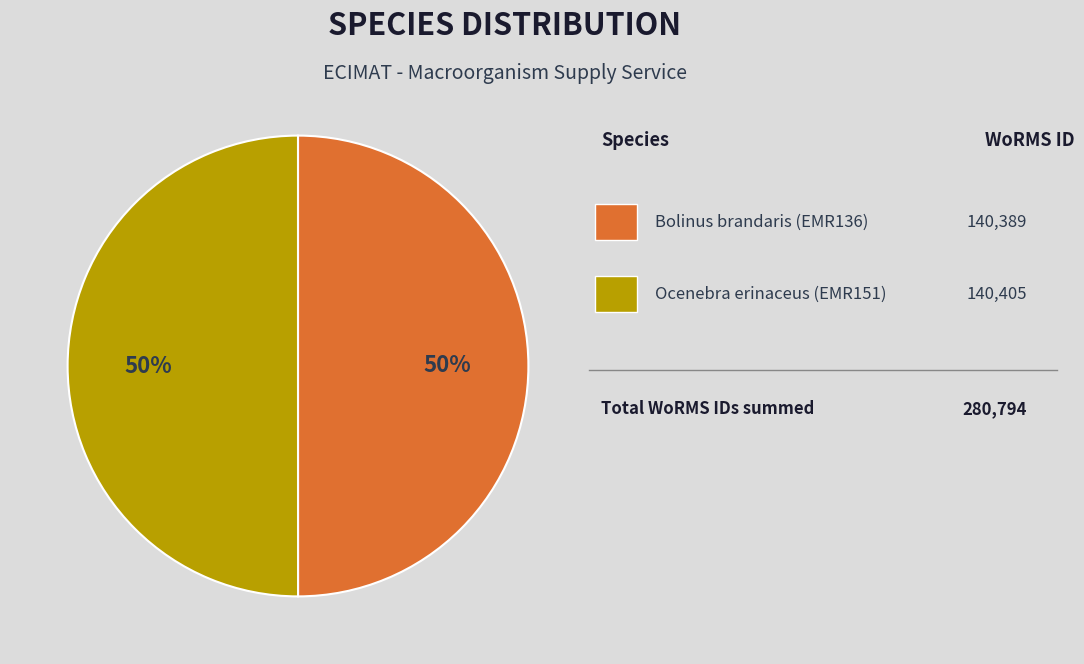

To the nearest percent, what is the average slice percentage?

50%